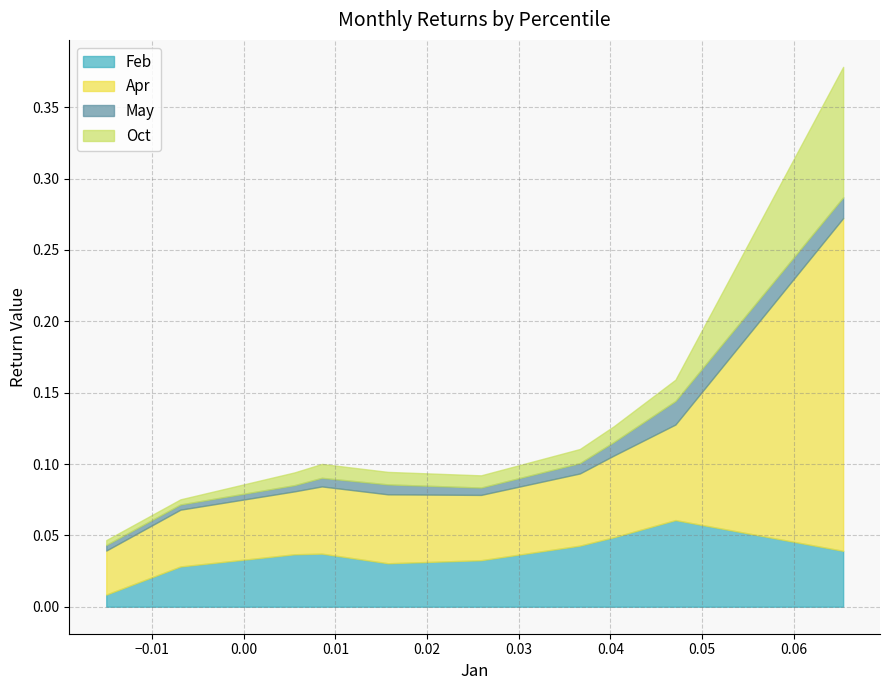

How many interior local valleys does the Oct series have?

1